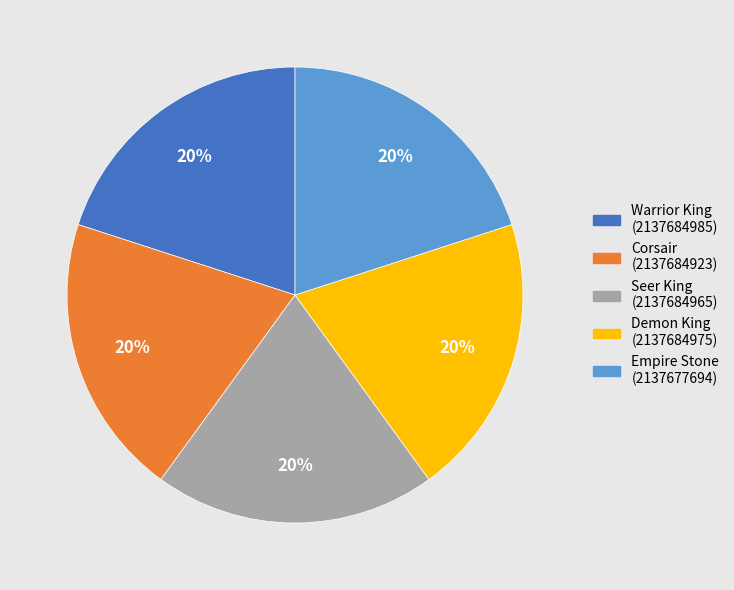

Is it true that Corsair is 32% of the pie?

False